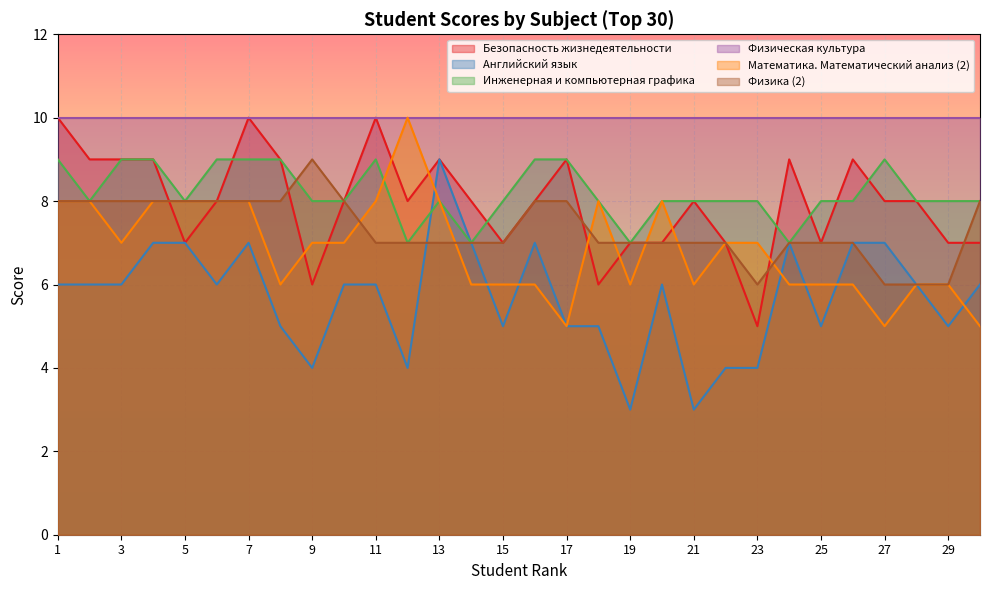

Between 23 and 3, which is larger?

3